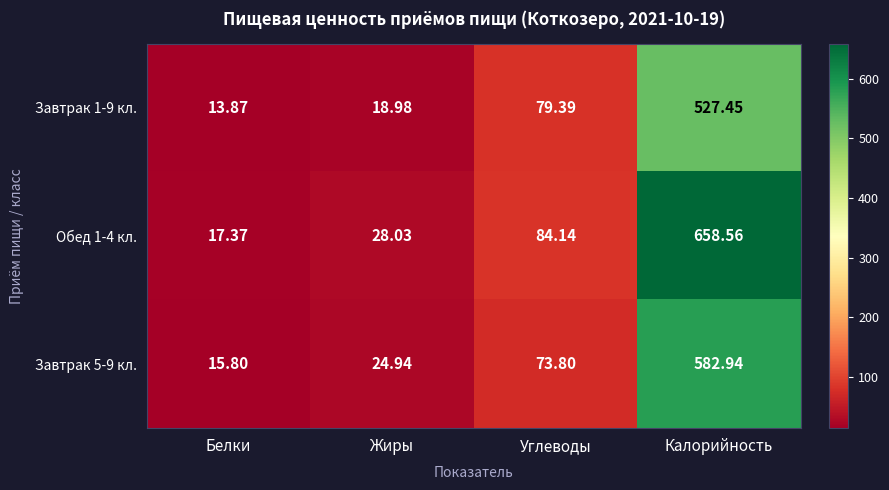

At which category is the sum across all series the highest?

Калорийность